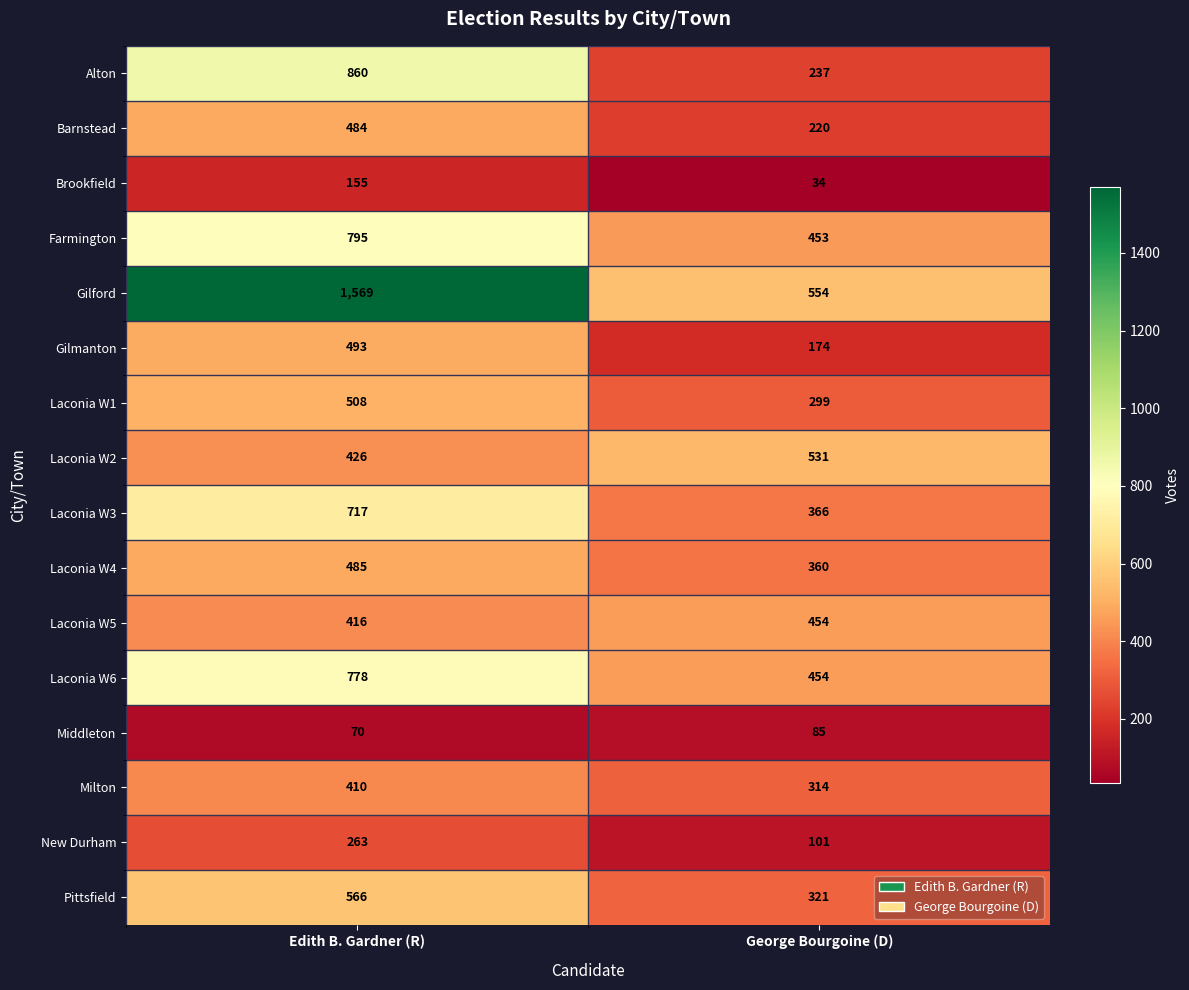

At which label is Brookfield closest to 94?

George Bourgoine (D)